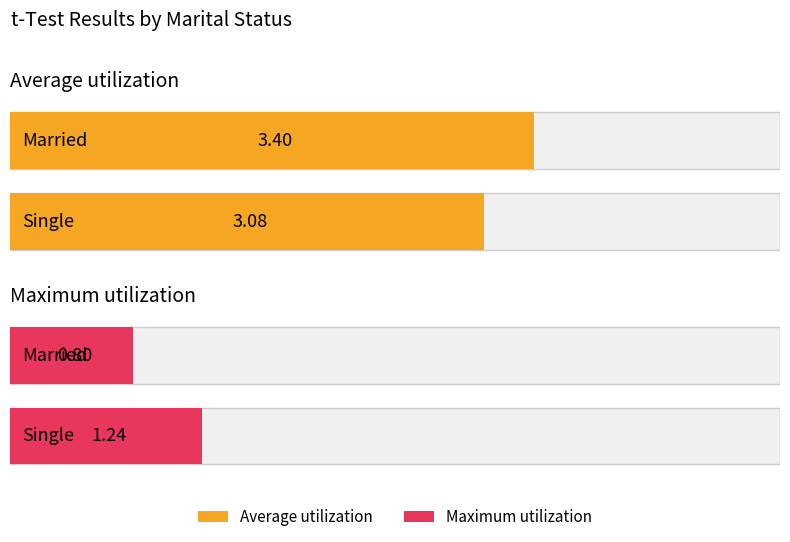

How many bars are there in each group?

2